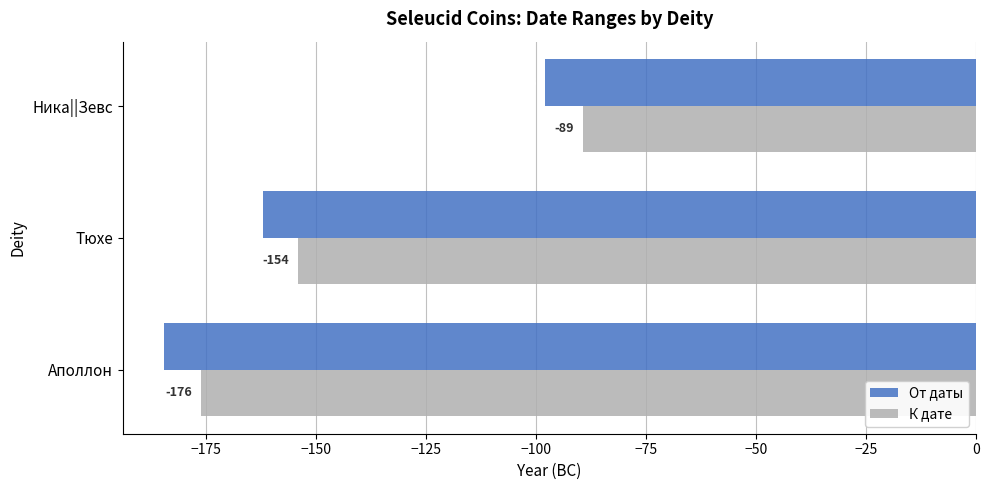

At Ника||Зевс, list the series in order from smallest to largest.

От даты, К дате